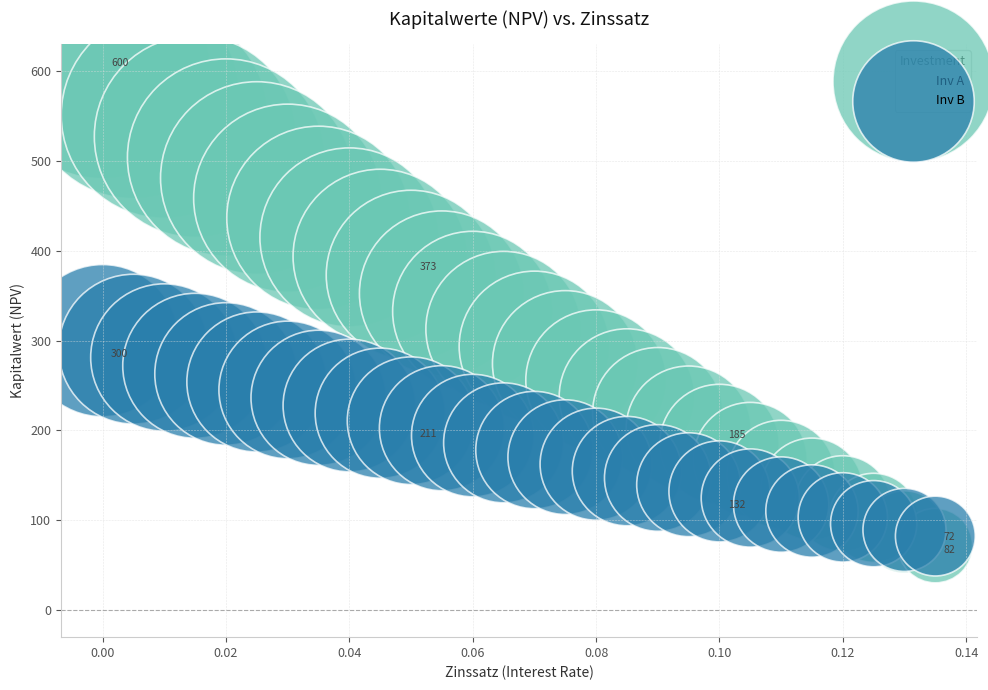

What are all the series names shown in the legend?

Inv A, Inv B